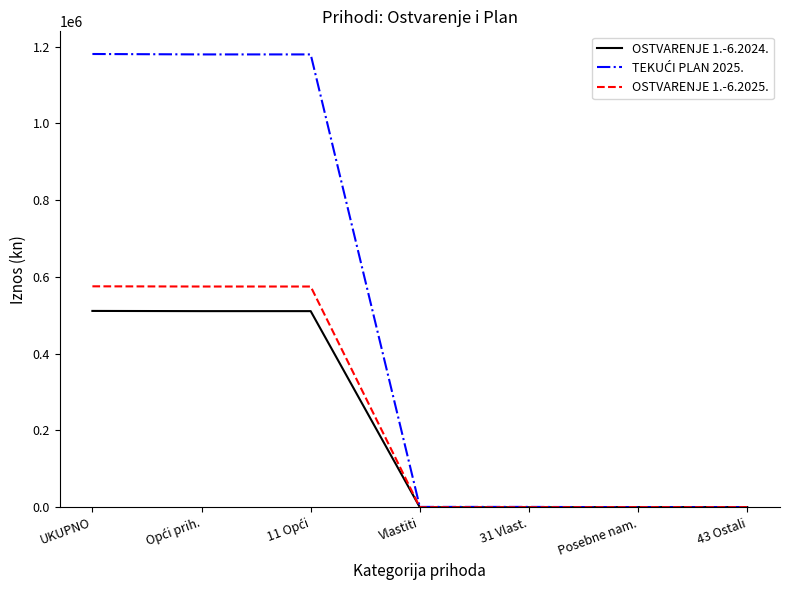

What is the highest value of the OSTVARENJE 1.-6.2025. series?

575496.3